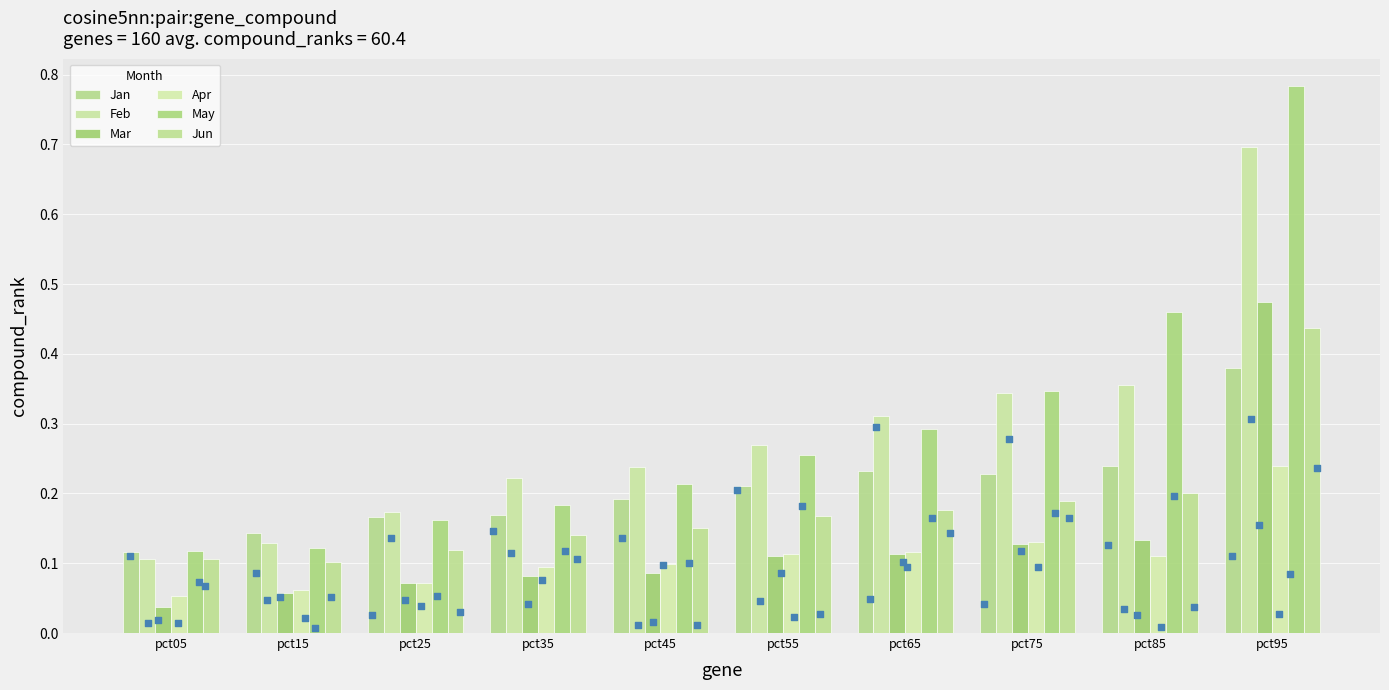

At how many categories does at least one series exceed 0?

10